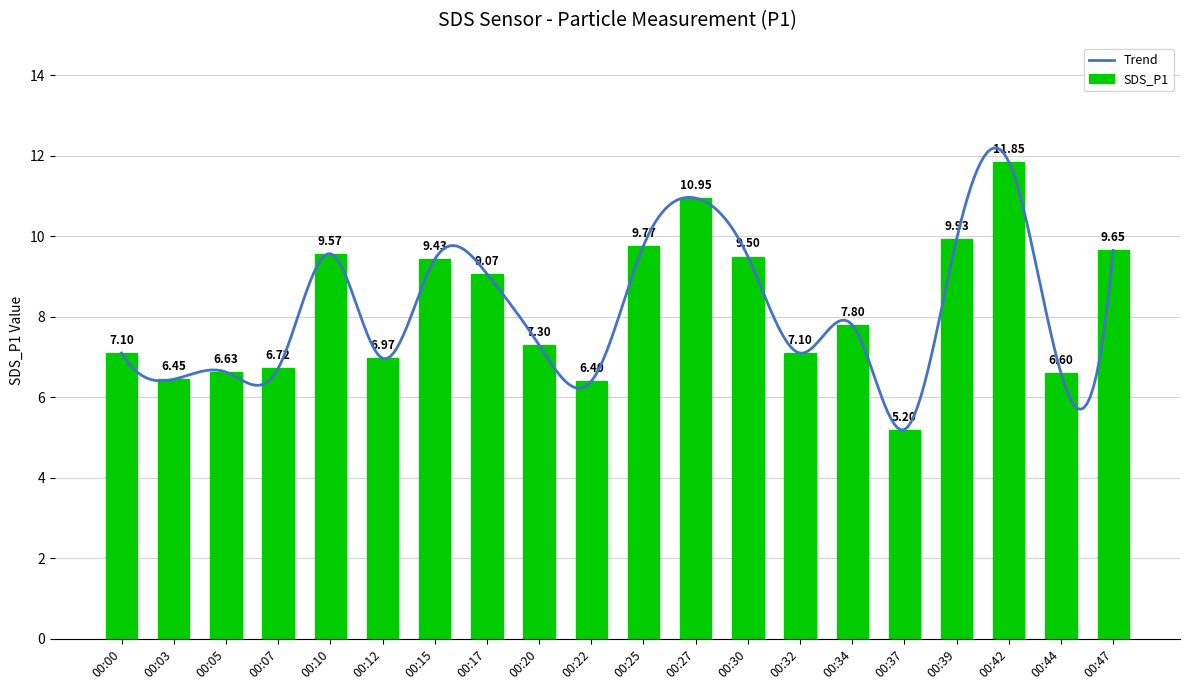

Are the bars grouped side by side (vs. stacked)?

No